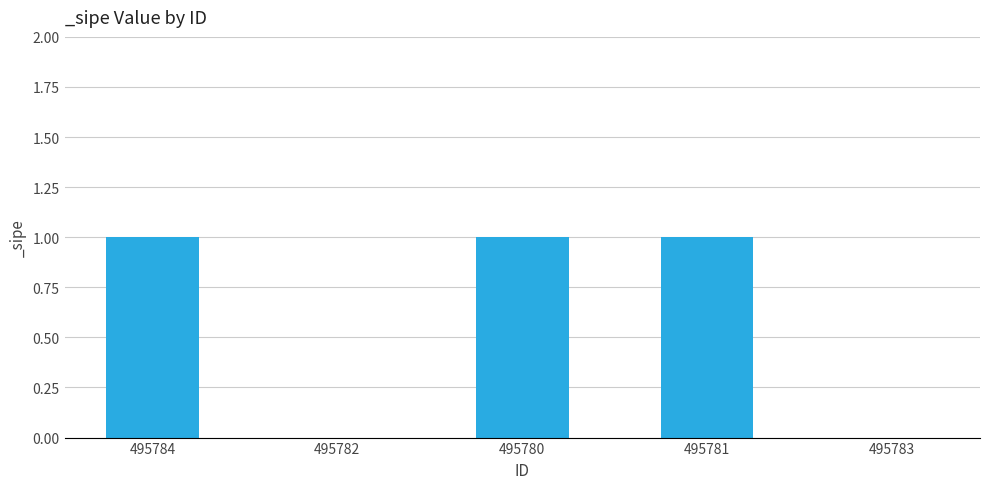

Is it true that the value at 495780 is 1?

True